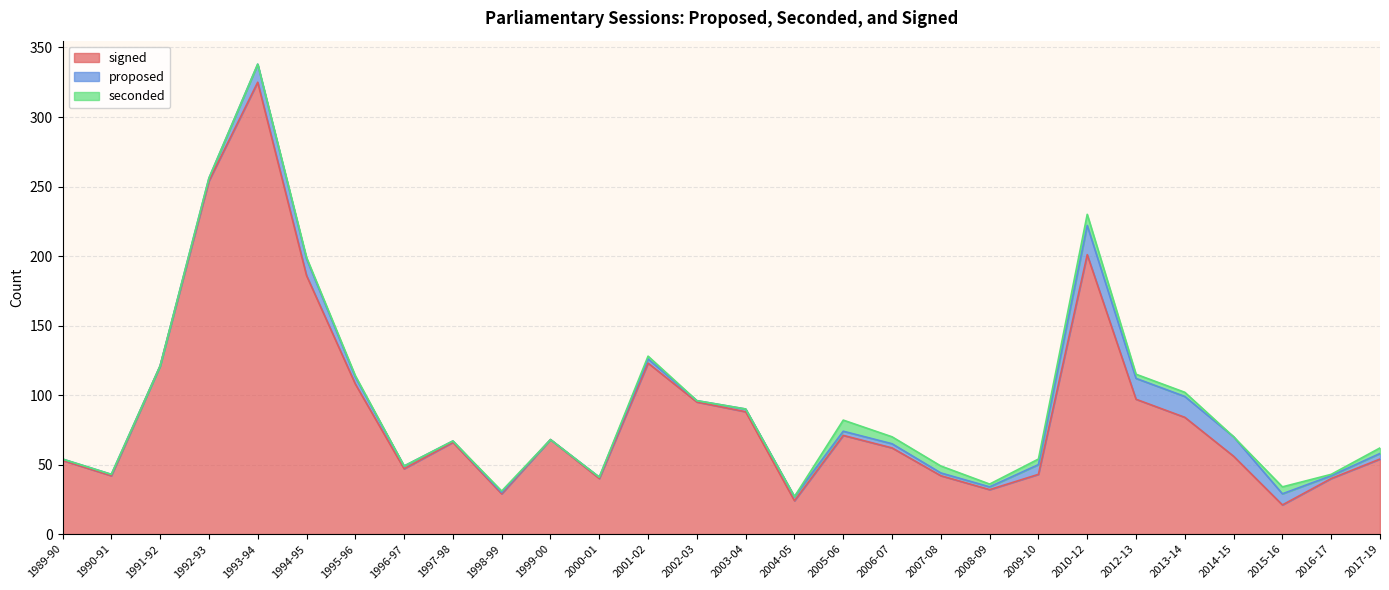

True or false: seconded and signed intersect in this chart.

False